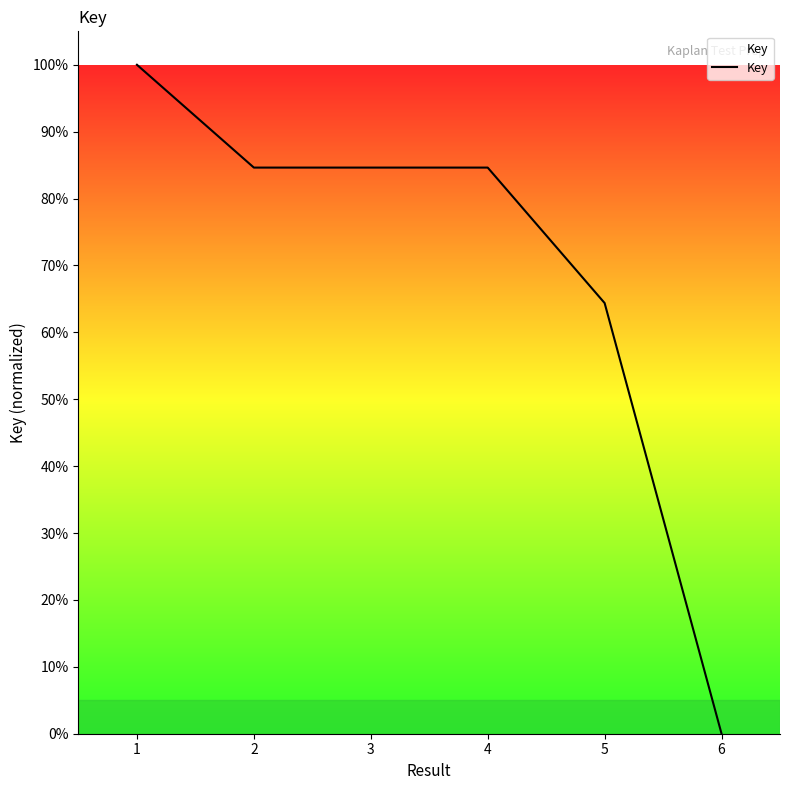

Reading left to right, transcribe all the data shown in this chart.

100.0	84.6	84.6	84.6	64.4	0.0